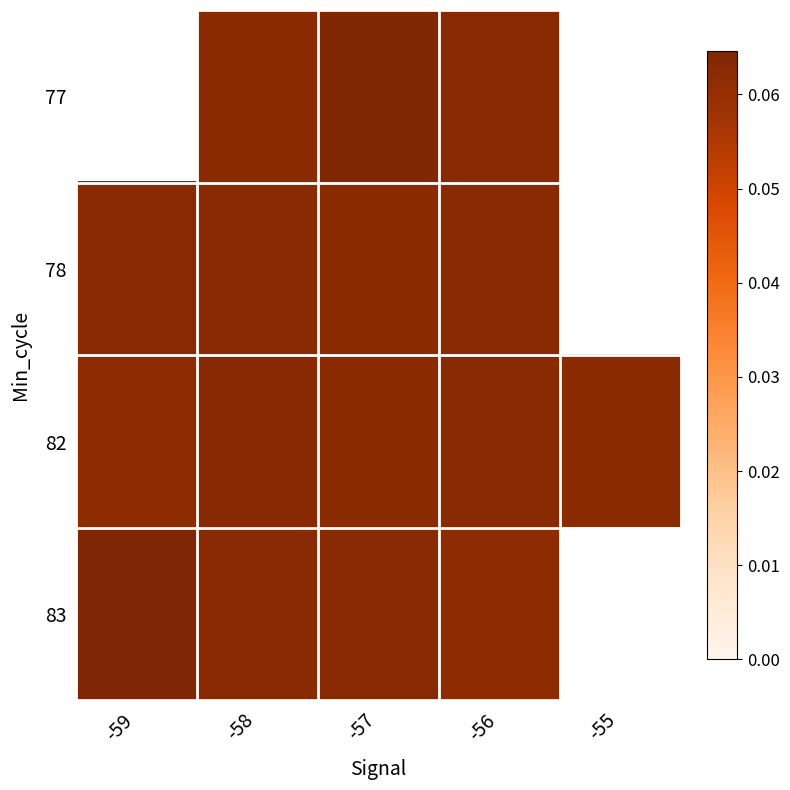

Which series changed the most between -59 and -57?

83